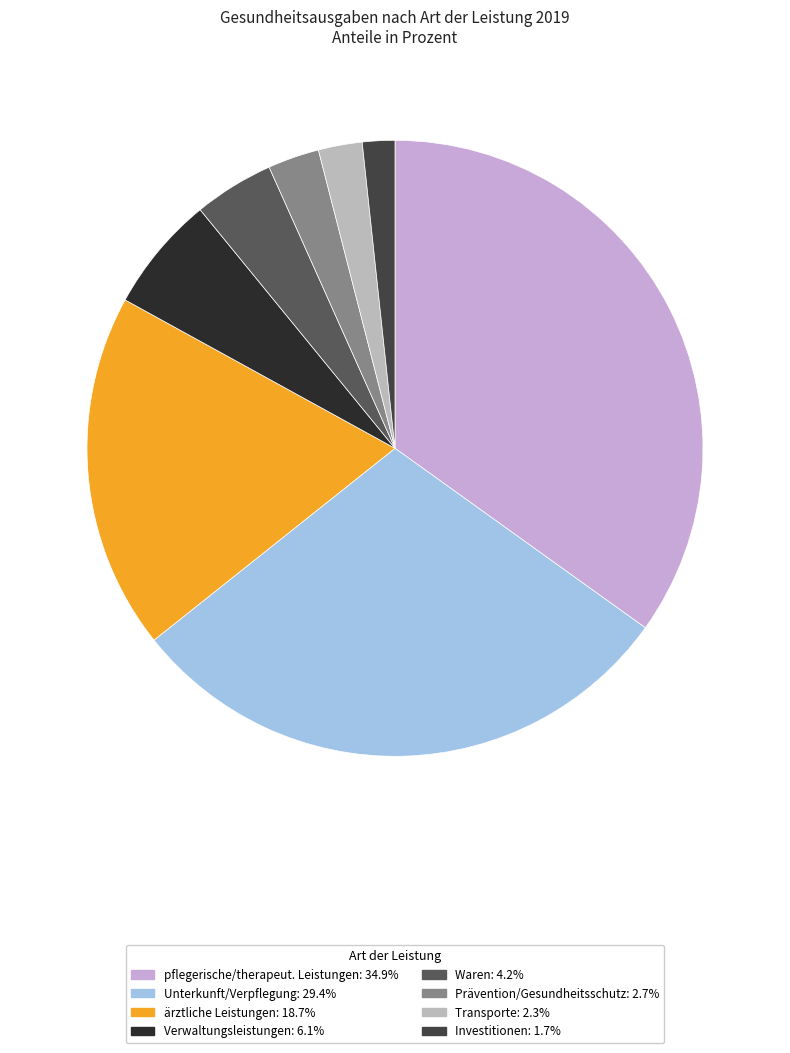

What portion of the pie excludes Prävention/Gesundheitsschutz?

97.3%